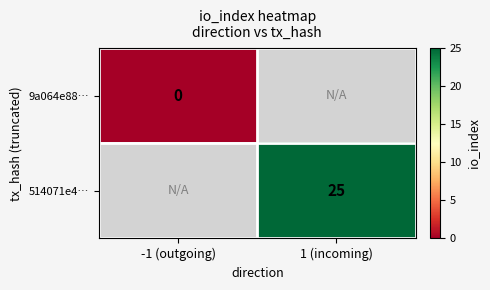

The value of 514071e4… at 1 (incoming) is 25. True or false?

True